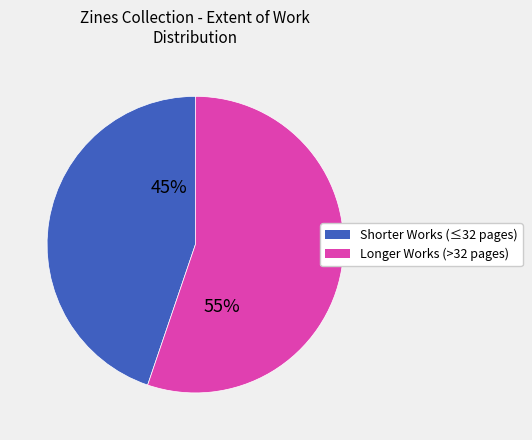

Count the number of slices in the pie.

2